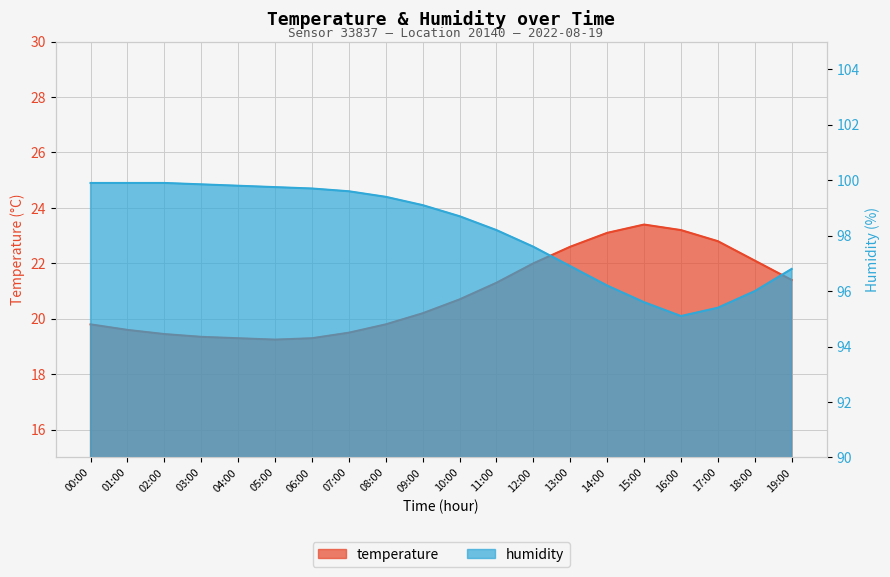

What is the spread (max minus min) of values at 04:00?

80.5